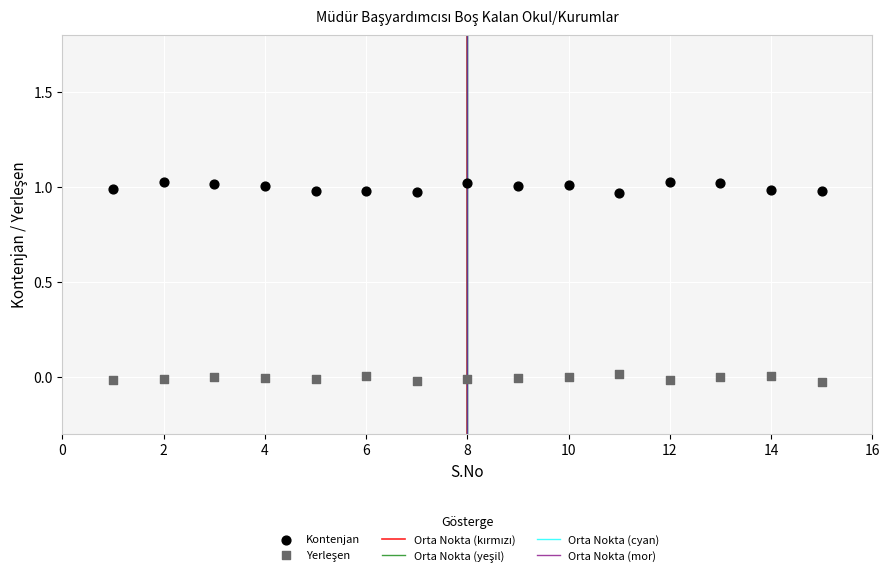

Which series contains the highest Y value?

Kontenjan